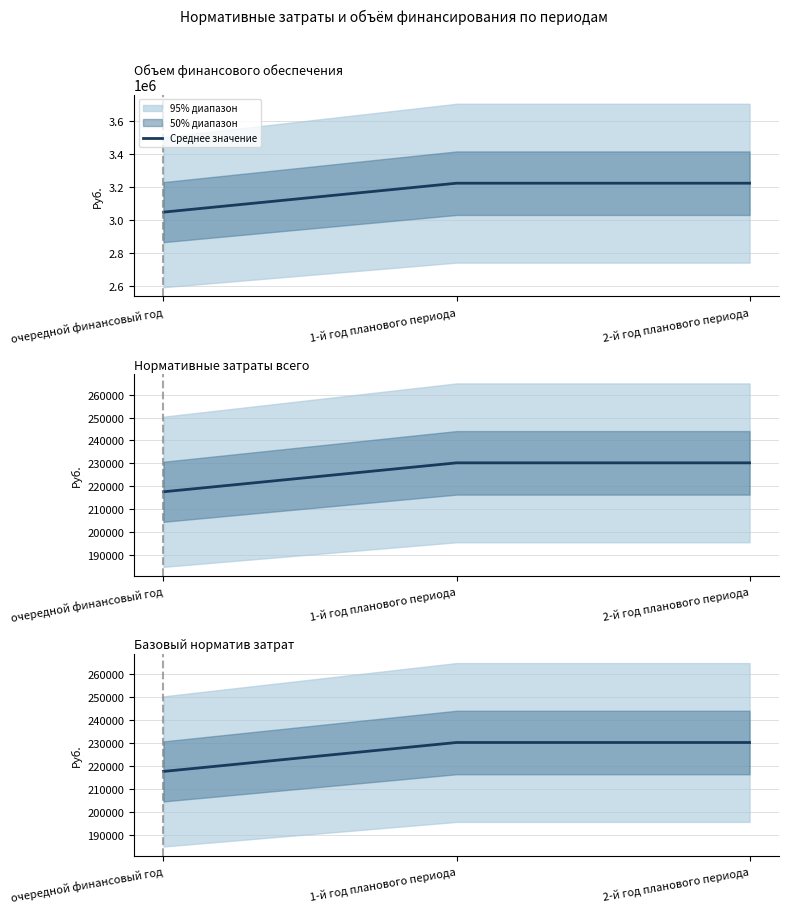

What is the average value of the Нормативные затраты всего (col_3) series?

226082.7